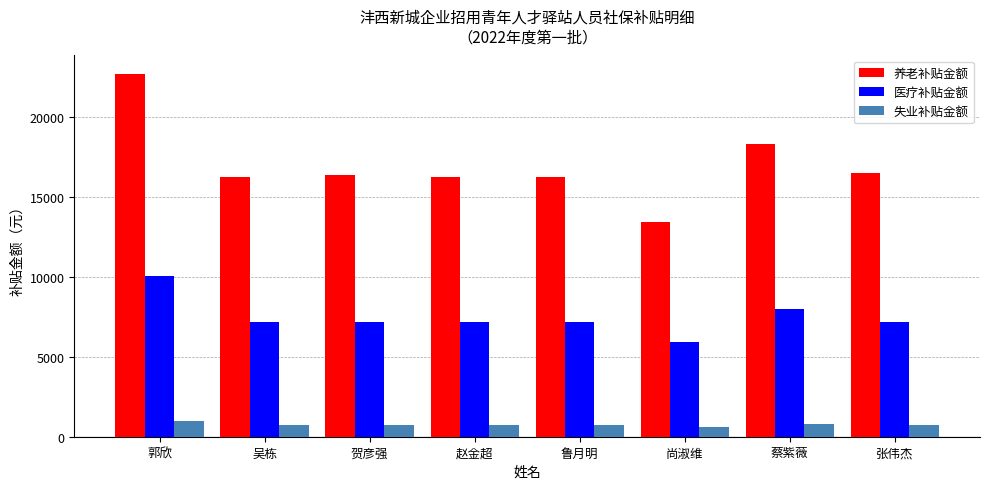

Is the value of 养老补贴金额 at 吴栋 greater than the value of 失业补贴金额 at 贺彦强?

Yes